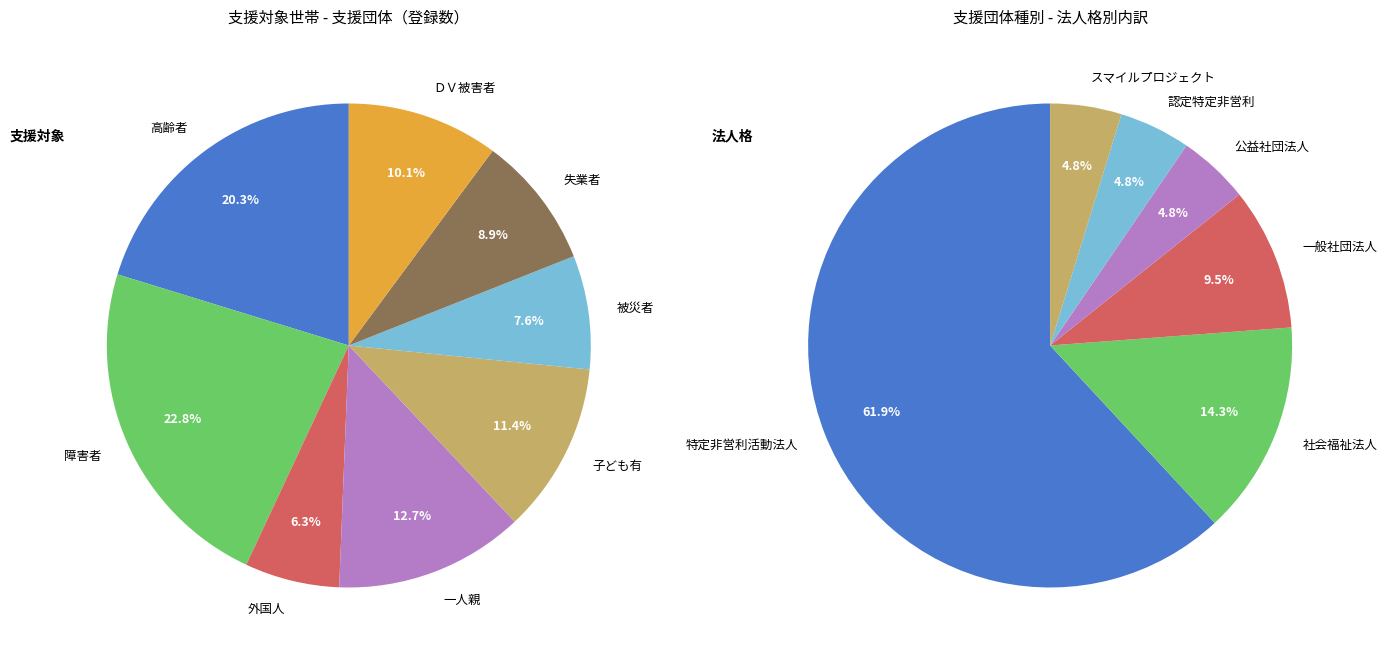

To the nearest percent, what is the difference between the largest and smallest slice percentages?

16%